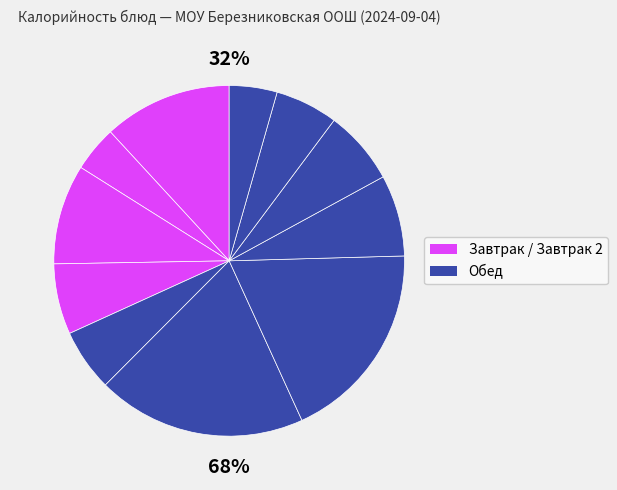

Between Макароны отварные and Овощи кукуруза консервированая, which is larger?

Макароны отварные